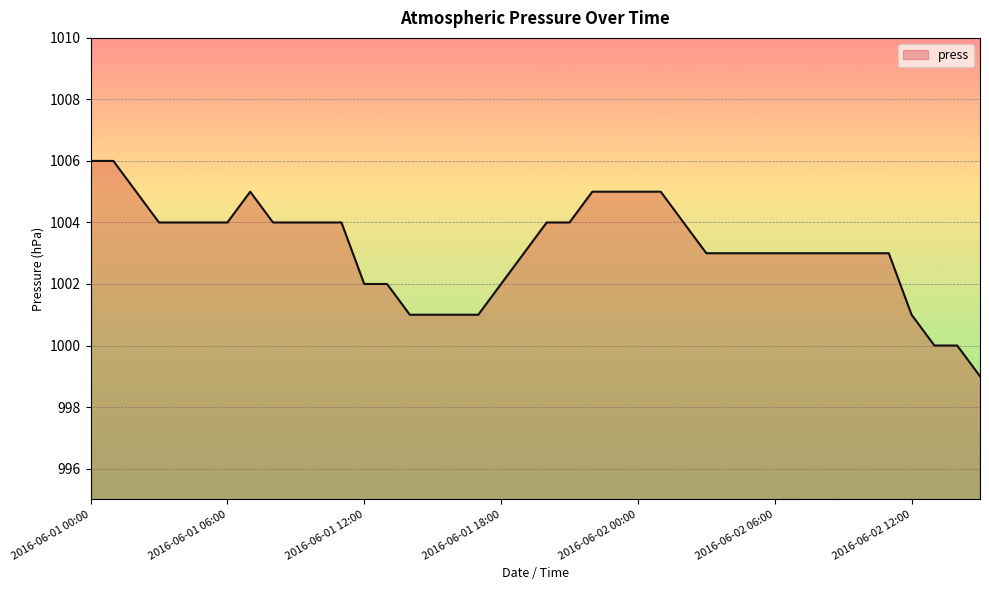

What is the difference between the maximum and minimum values?

7